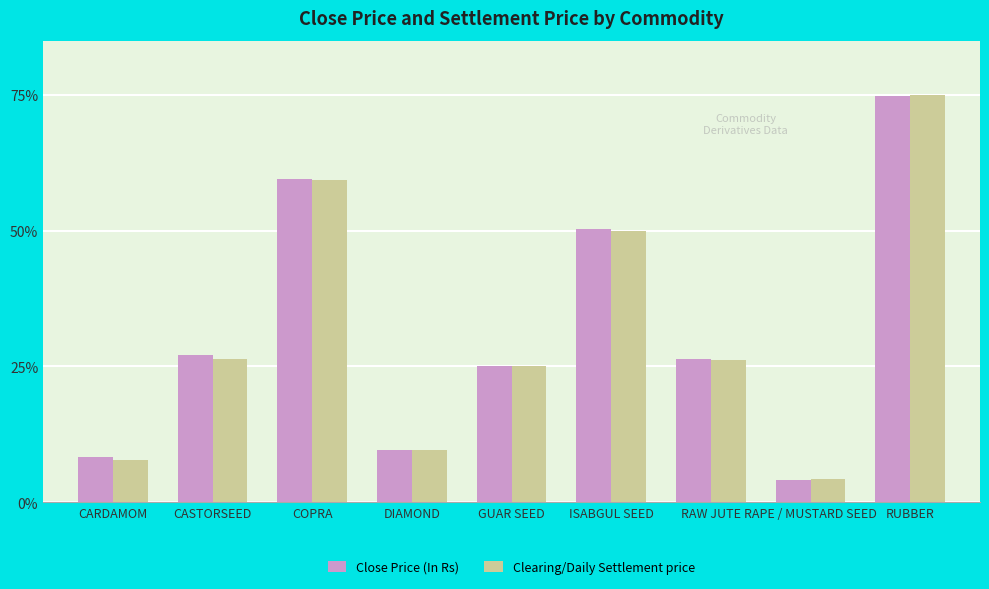

True or false: Close Price (In Rs) has a value of 42.8 at CASTORSEED.

False